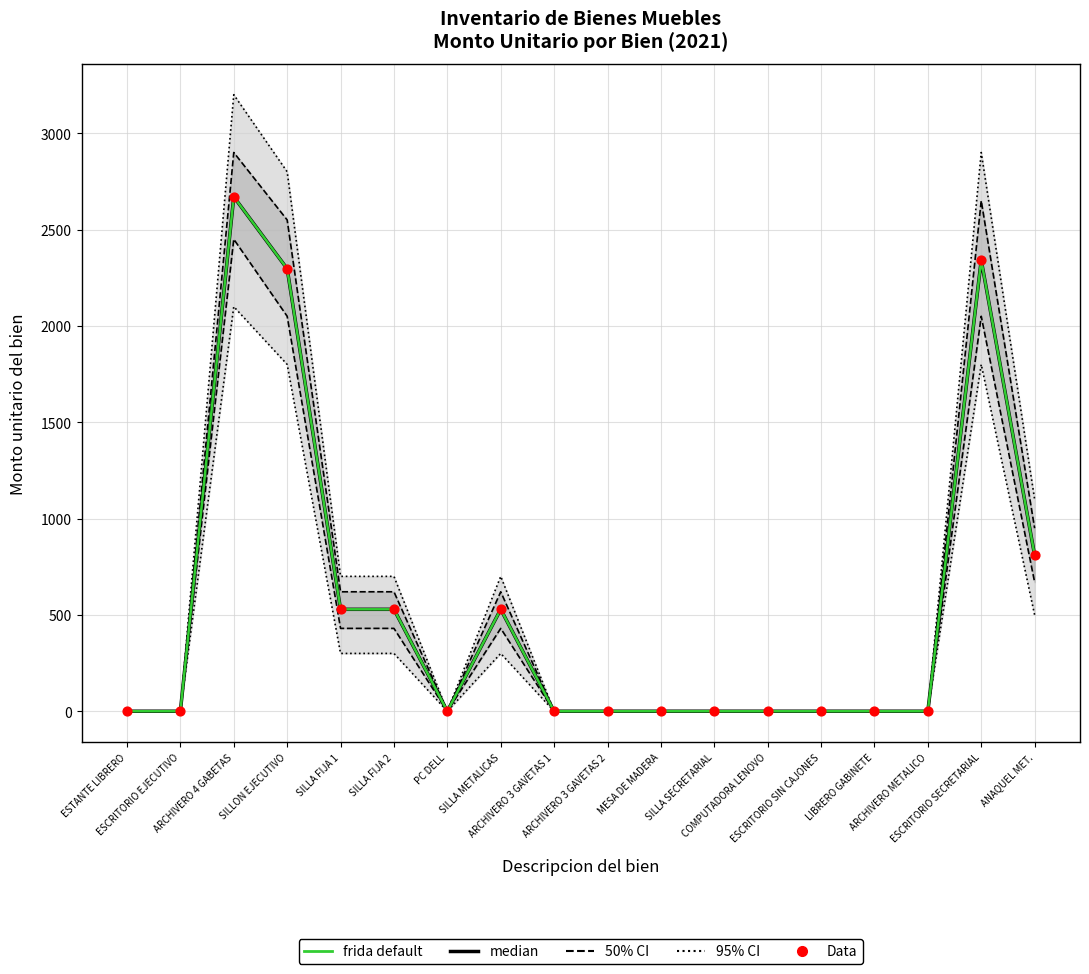

Which series contains the lowest Y value?

median